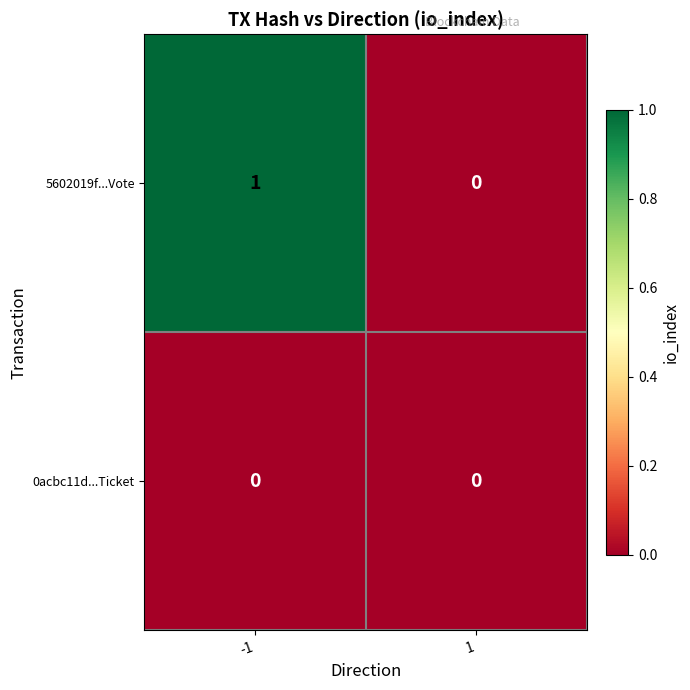

Between -1 and 1, which series saw the biggest shift?

5602019f...Vote